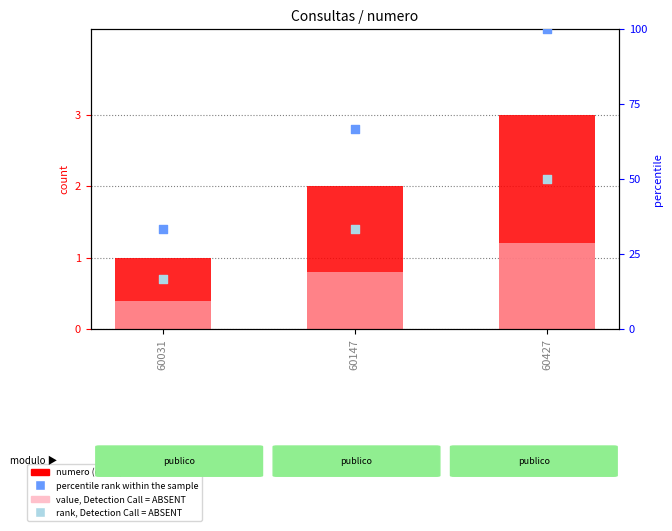

Which series has the largest total across all categories?

percentile rank within the sample